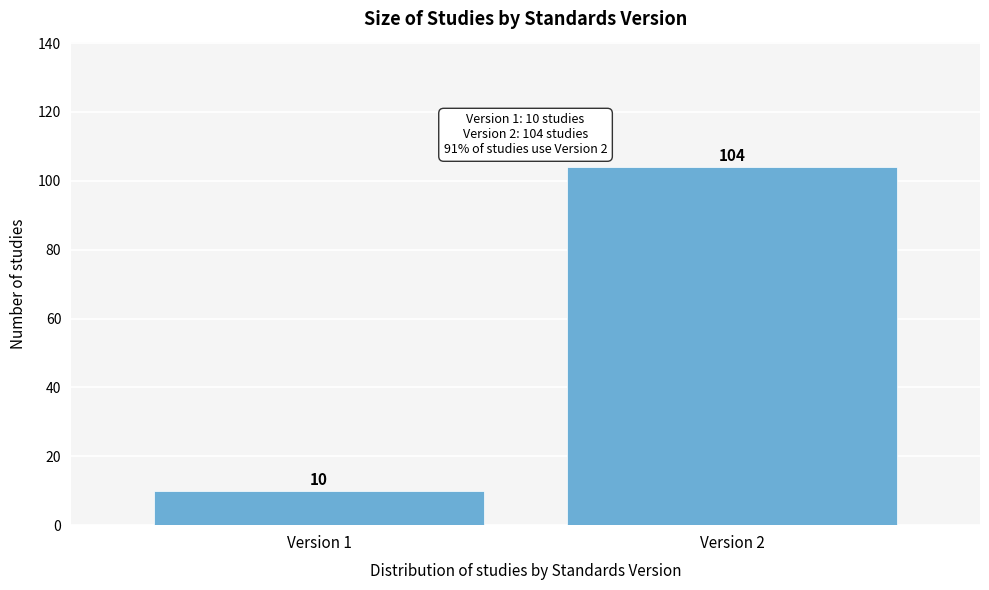

Reading left to right, extract all data points from this chart.

10	104